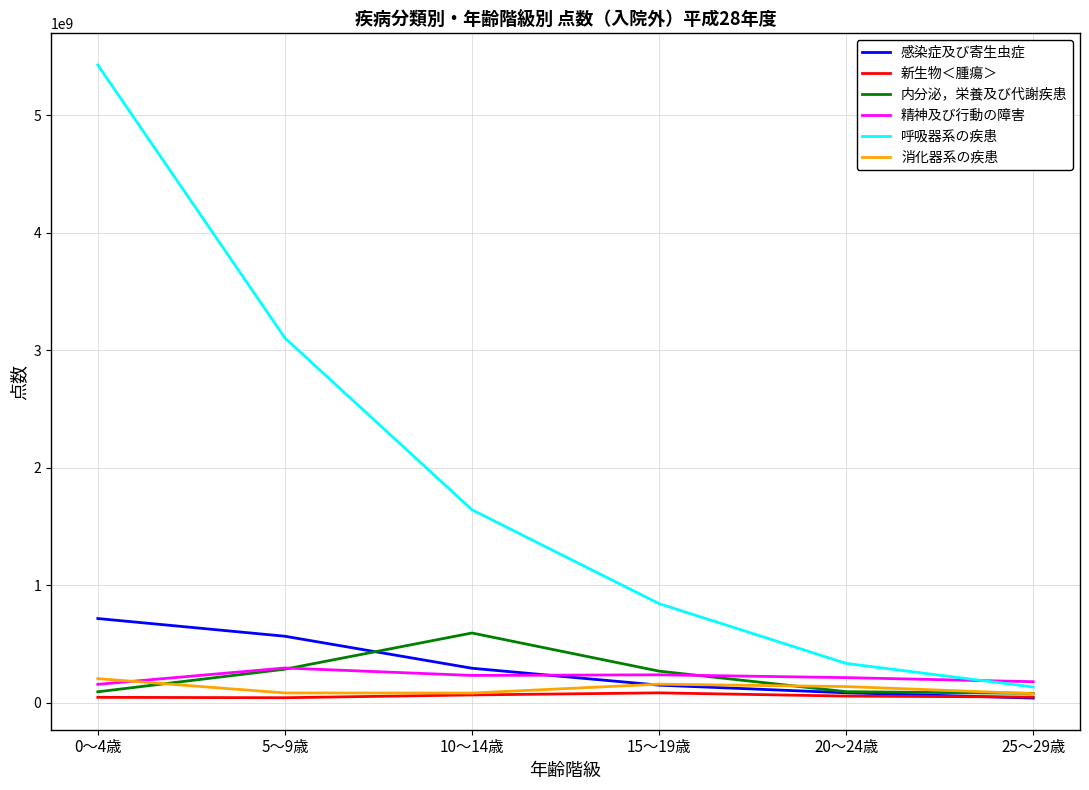

True or false: 内分泌，栄養及び代謝疾患 has a value of 269579160 at 15～19歳.

True